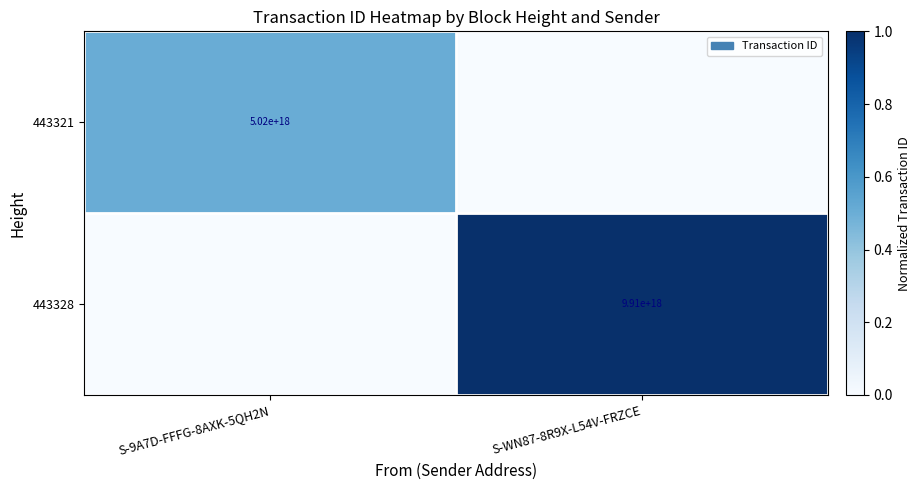

The 443321 series shows 5020000000000000000 at S-9A7D-FFFG-8AXK-5QH2N. True or false?

True